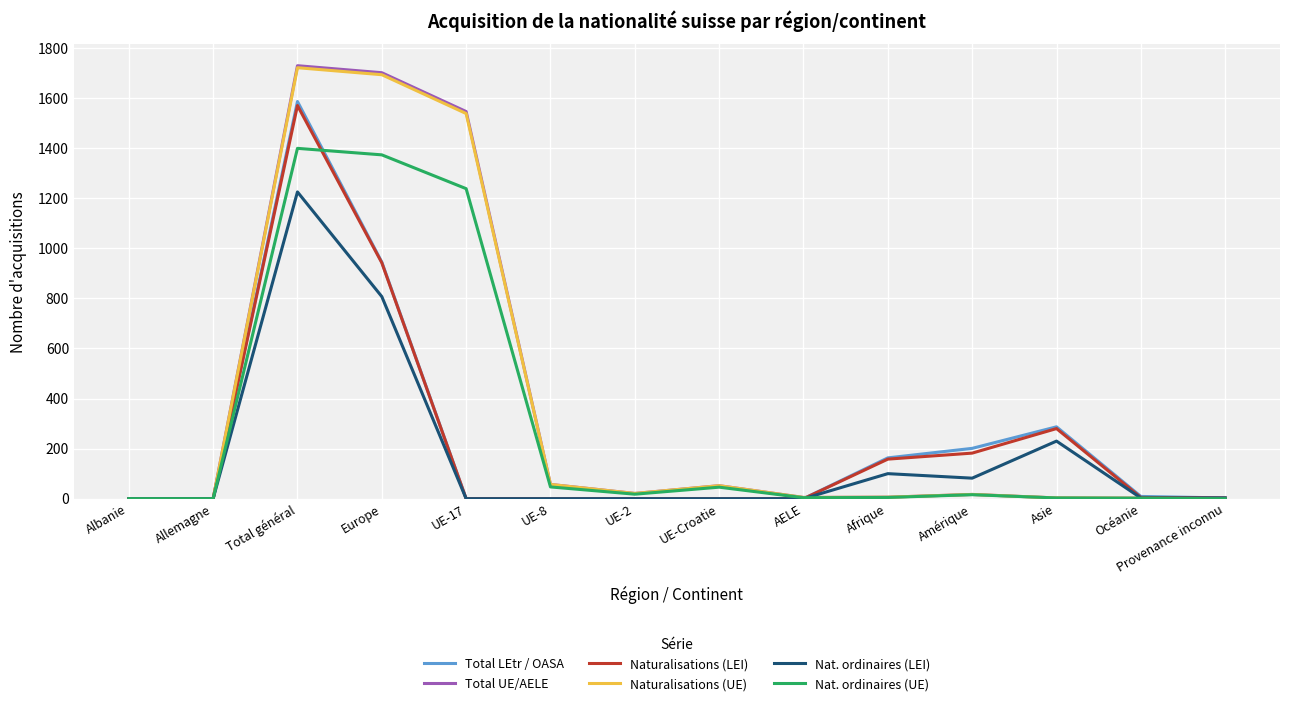

The Nat. ordinaires (UE) series shows 1373 at Europe. True or false?

True